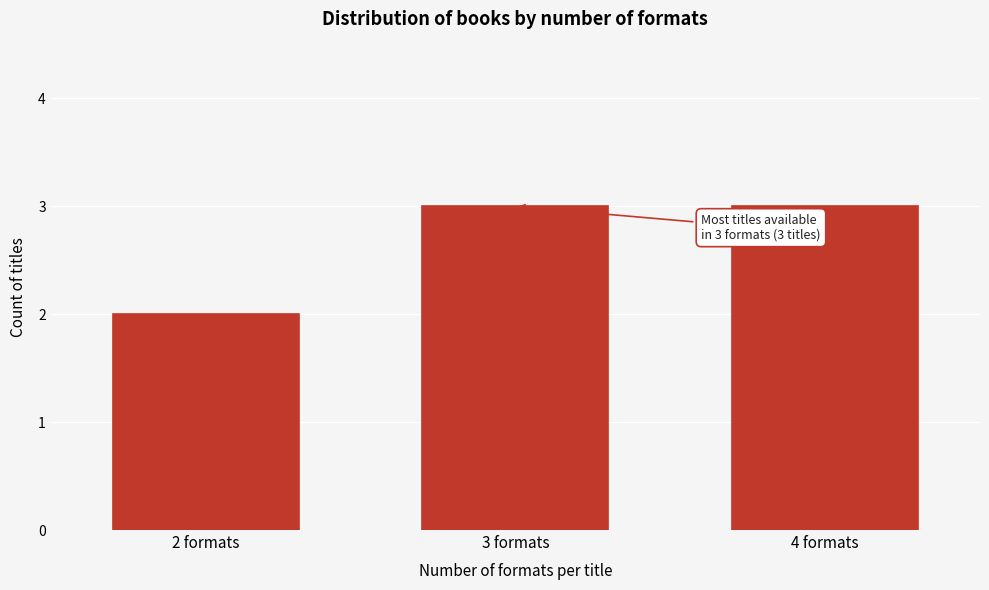

Reading left to right, transcribe all the data shown in this chart.

2	3	3